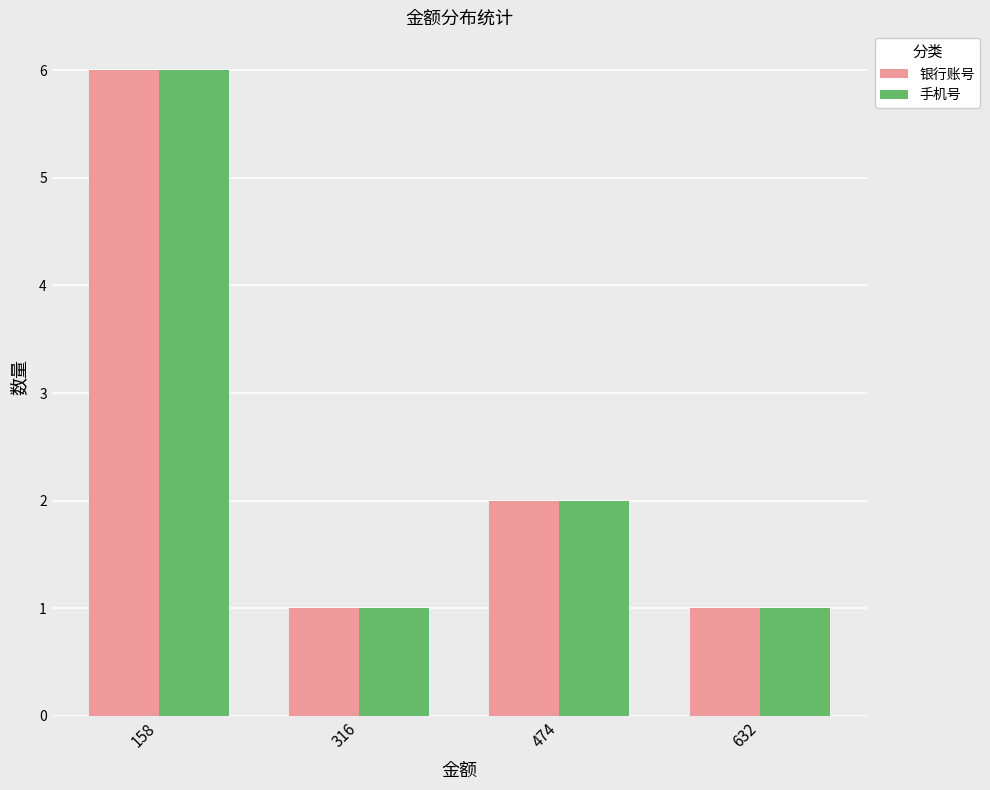

Are the bars horizontal?

No